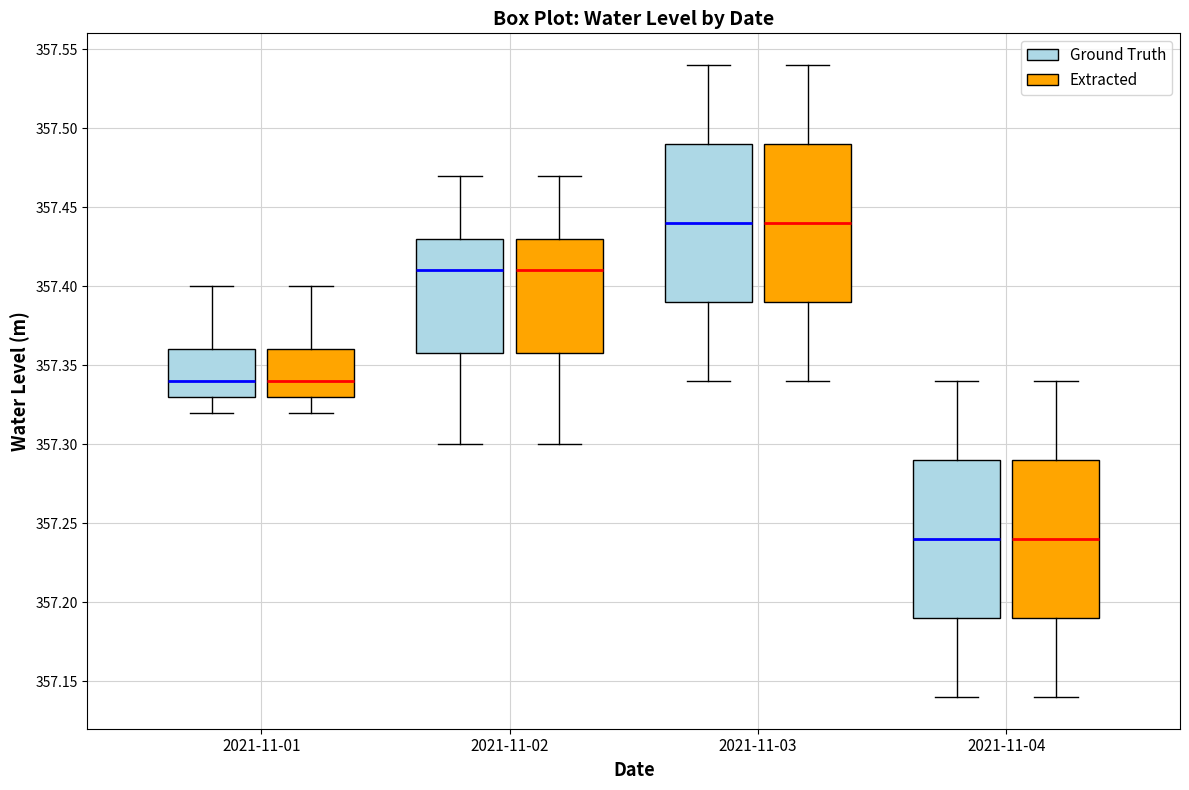

Where does the upper whisker of the box for 2021-11-04 (Ground Truth) end on the y-axis? The values are not printed on the chart, so give them approximately, as read against the axis.

357.34